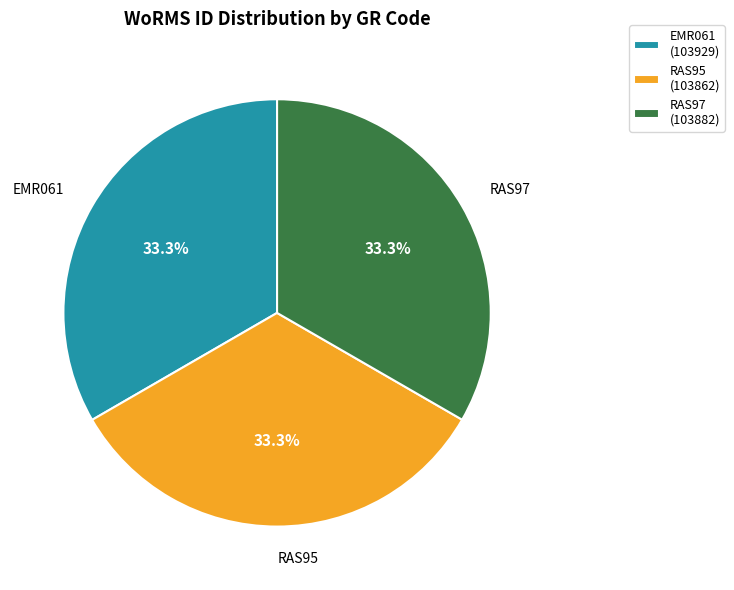

Approximately how many times larger is the value at RAS95 (103862) compared to EMR061 (103929)?

1.0